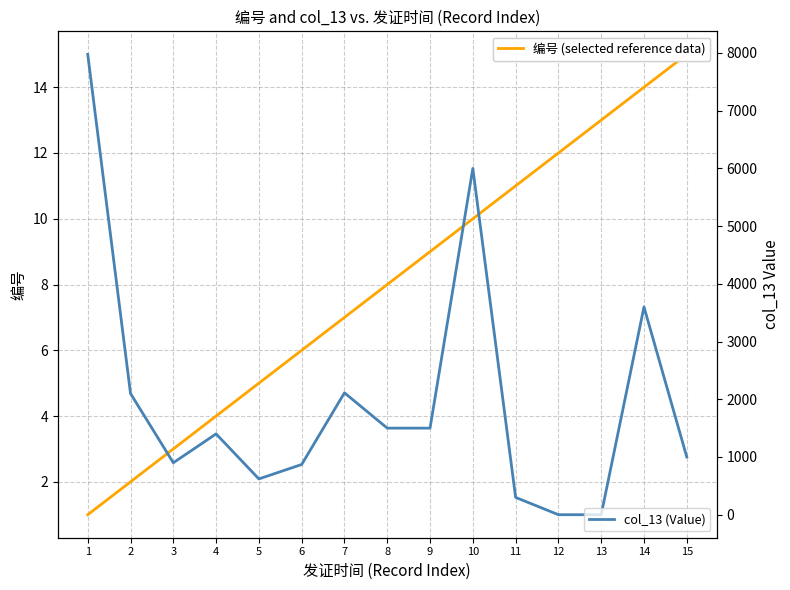

Reading left to right, transcribe all the data shown in this chart.

编号 (selected reference data): 1=1	2=2	3=3	4=4	5=5	6=6	7=7	8=8	9=9	10=10	11=11	12=12	13=13	14=14	15=15
col_13 (Value): 1=7976	2=2100	3=900	4=1400	5=620	6=870	7=2112	8=1500	9=1500	10=6000	11=300	12=0	13=0	14=3600	15=1000